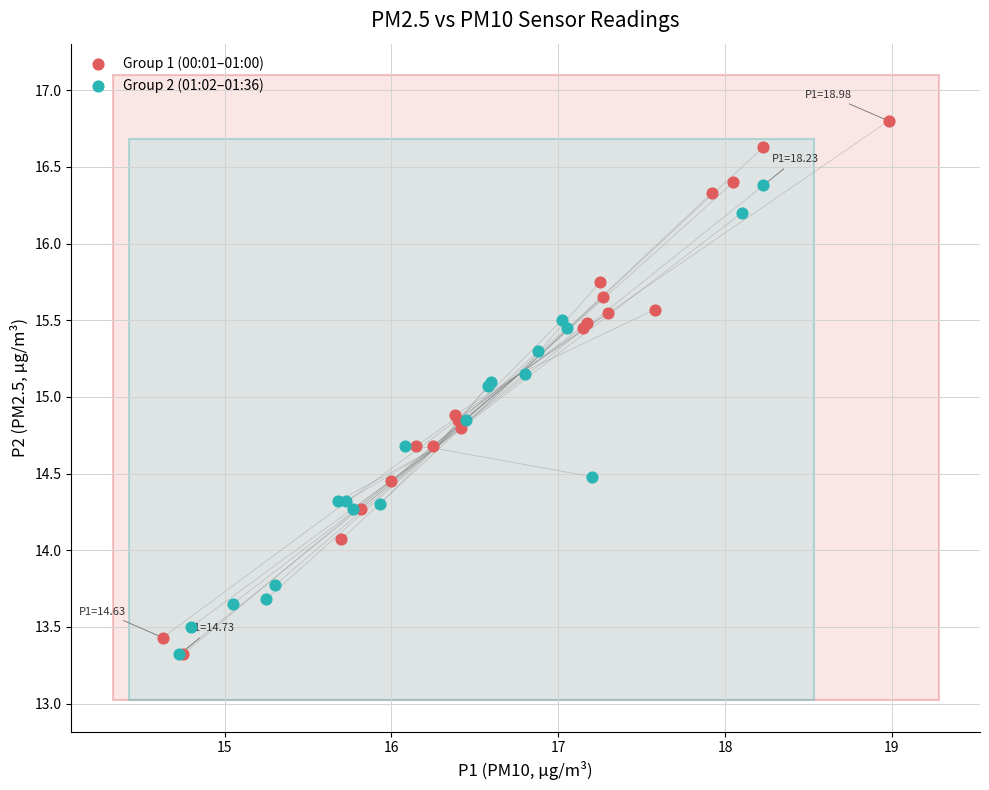

Which series contains the highest Y value?

Group 1 (00:01–01:00)